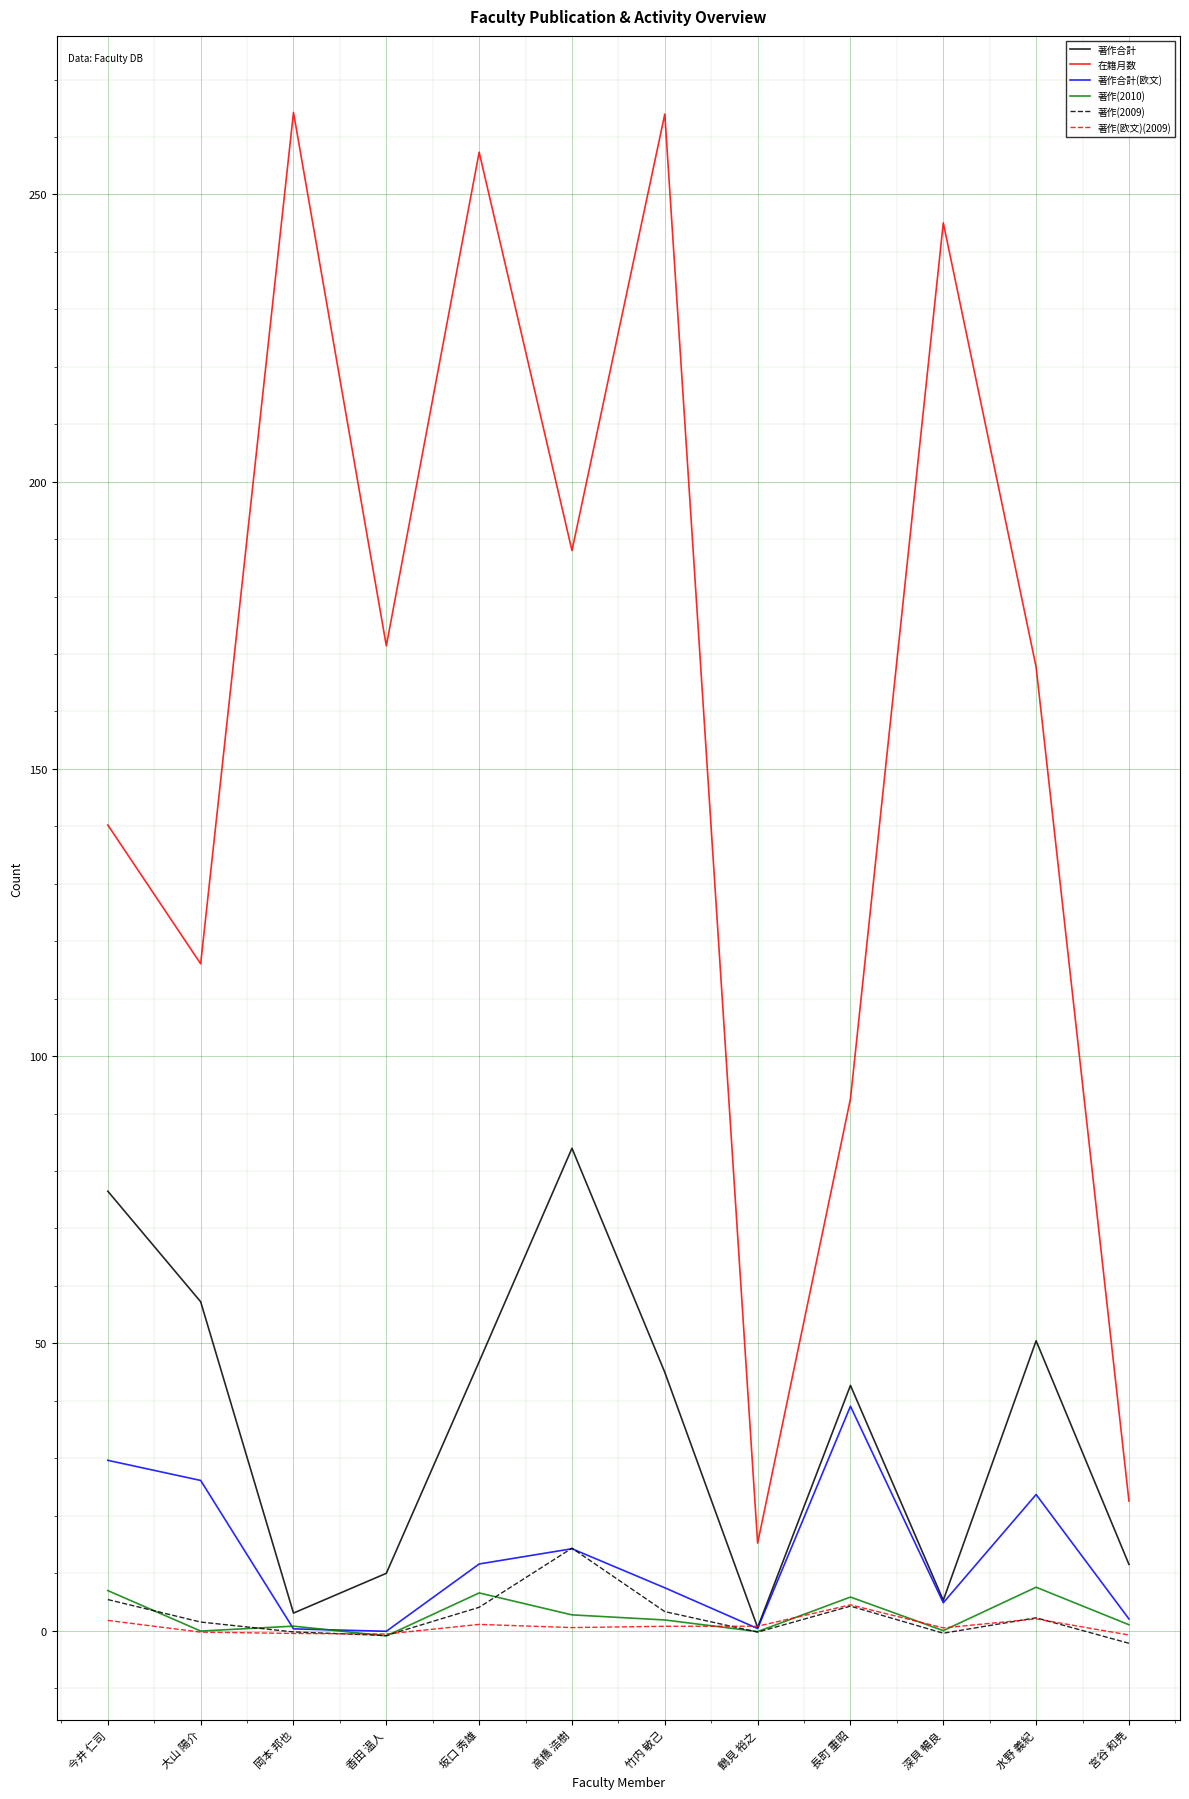

What is the difference between the maximum and minimum values in the 著作合計(欧文) series?

39.2